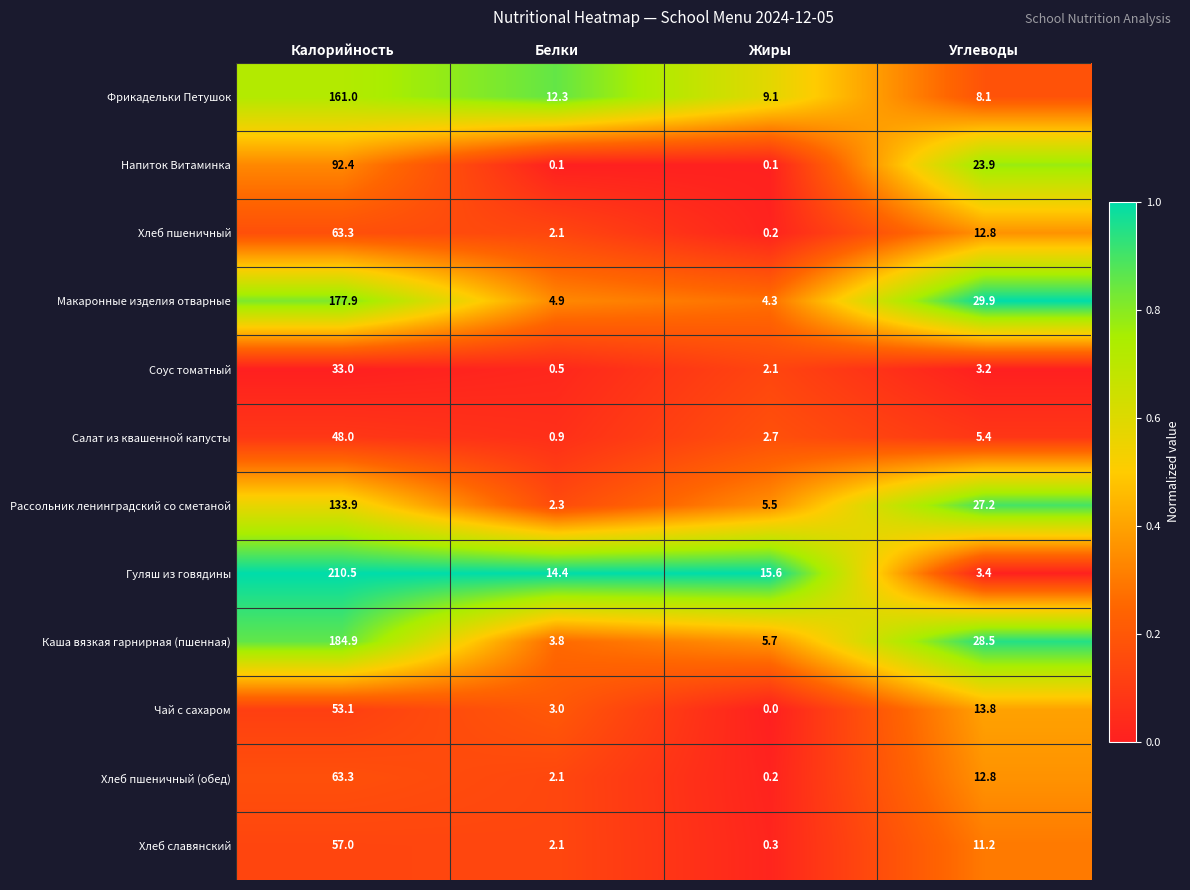

What is the approximate value of Салат из квашенной капусты at Жиры?

2.7